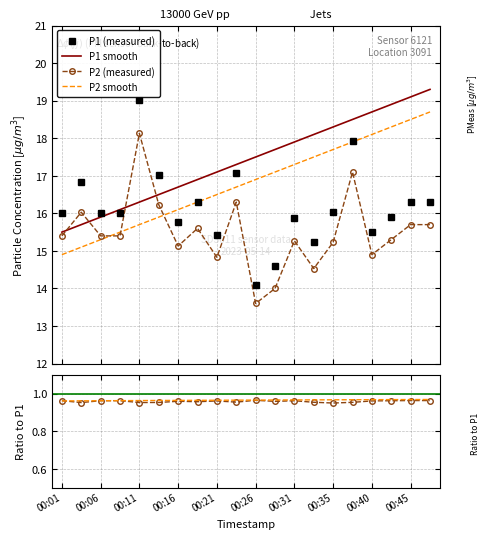

The P1 smooth series shows 8.4 at 00:26. True or false?

False